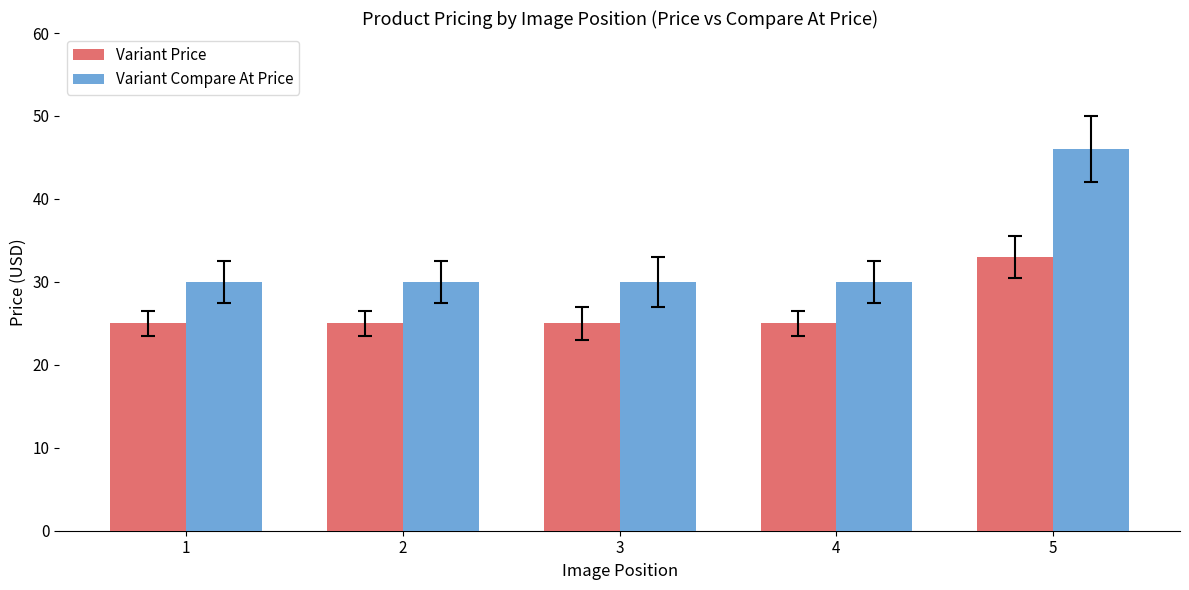

Reading right to left, extract all data points from this chart.

Variant Price: 33	25	25	25	25
Variant Compare At Price: 46	30	30	30	30